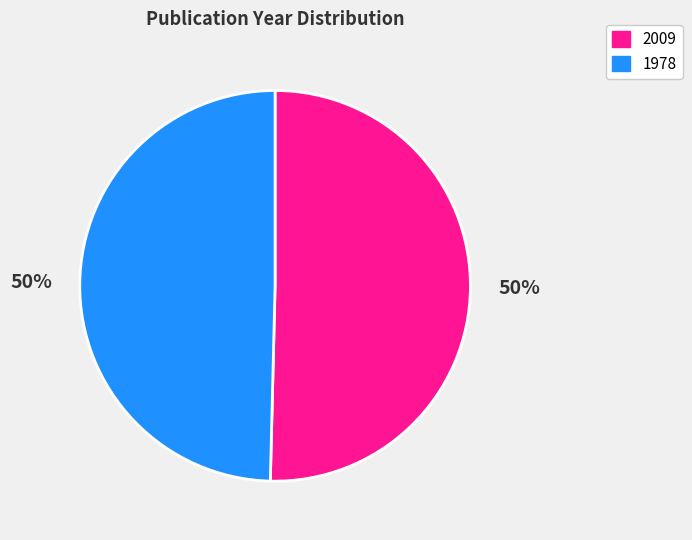

Which category has the biggest portion of the pie?

2009